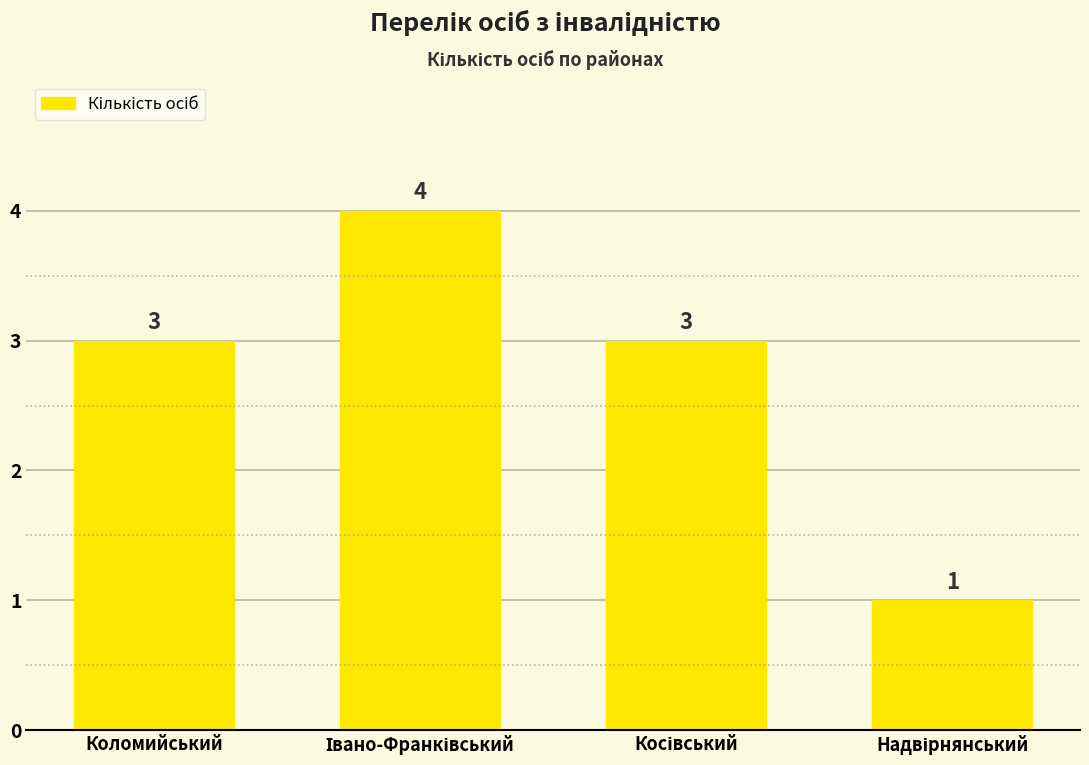

Count the values in the range 3 to 4.

3